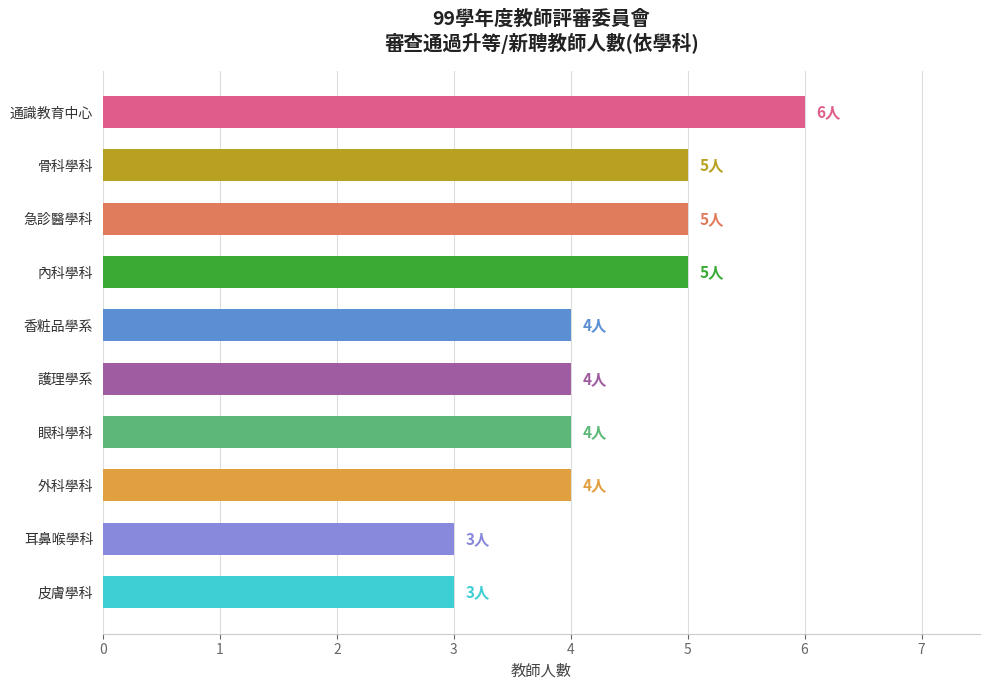

The chart shows a value of 9 at 通識教育中心. True or false?

False